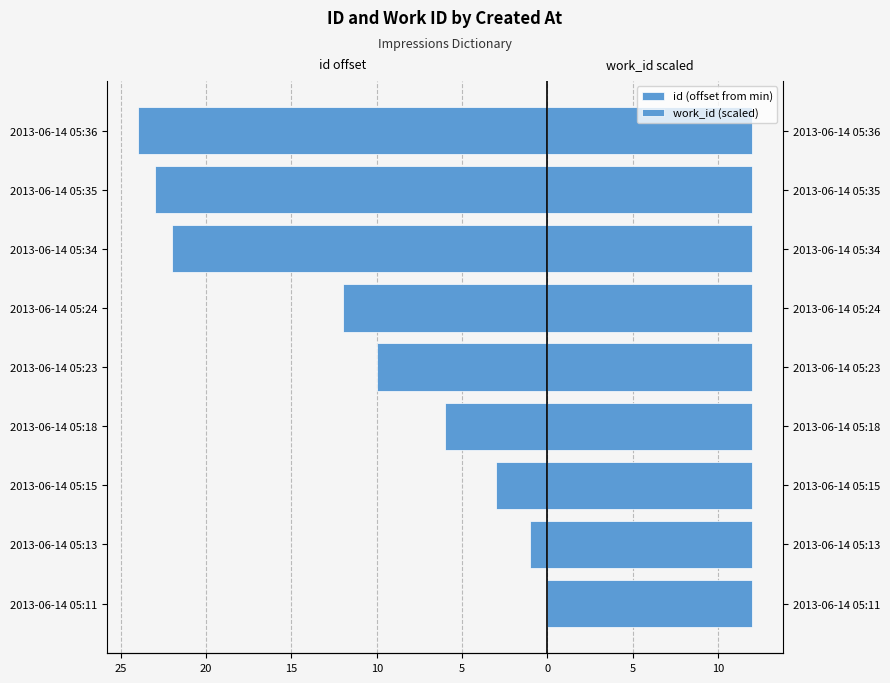

What is the lowest value of the id (offset from min) series?

-24.0